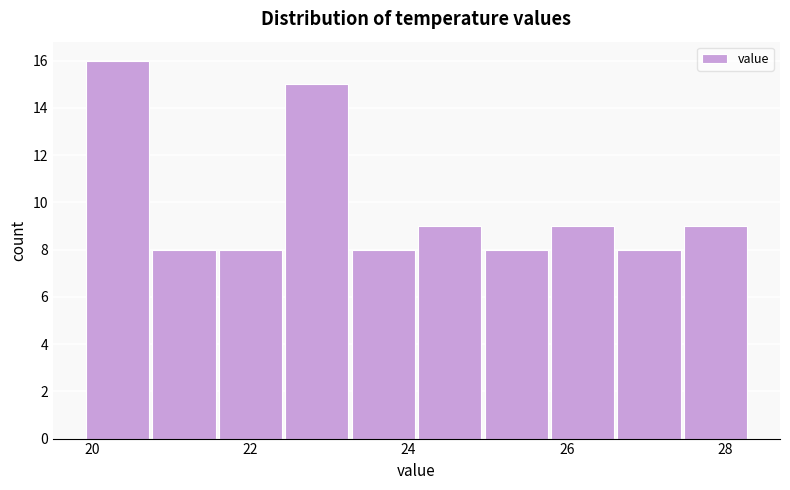

Reading left to right, list every bar in this chart as the range it spans on the x-axis followed by its height. Neither the bar edges nor the heights are printed on the chart, so give them approximately, as read against the axes.

19.90 to 20.74: 16
20.74 to 21.58: 8
21.58 to 22.42: 8
22.42 to 23.26: 15
23.26 to 24.10: 8
24.10 to 24.94: 9
24.94 to 25.78: 8
25.78 to 26.62: 9
26.62 to 27.46: 8
27.46 to 28.30: 9